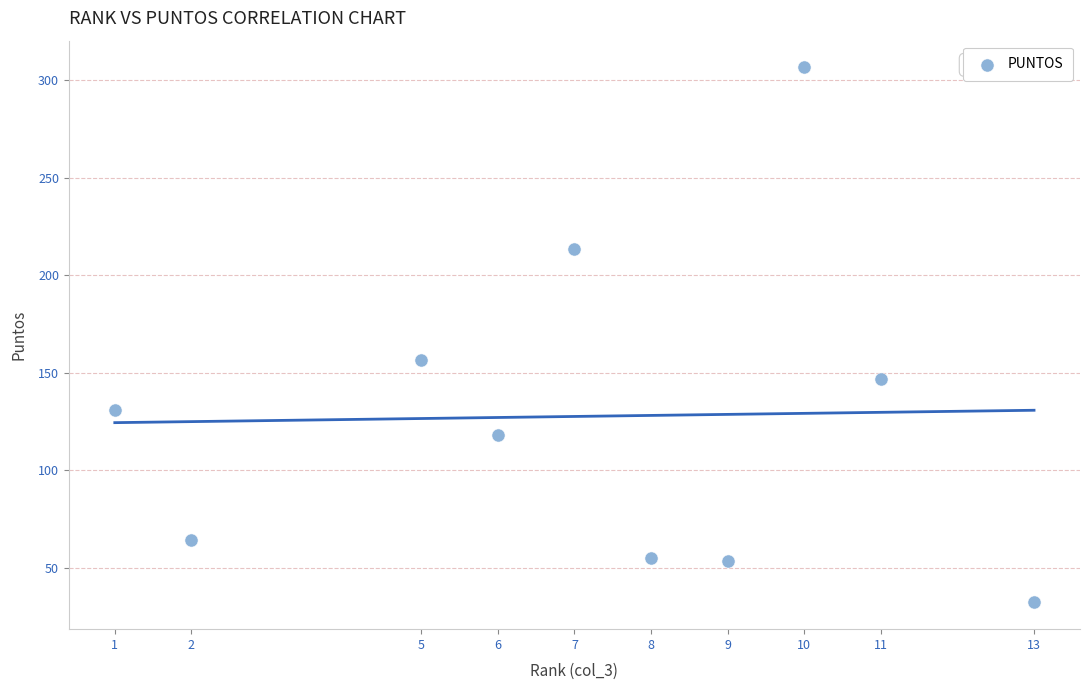

What is the range of X values (max minus min)?

12.0